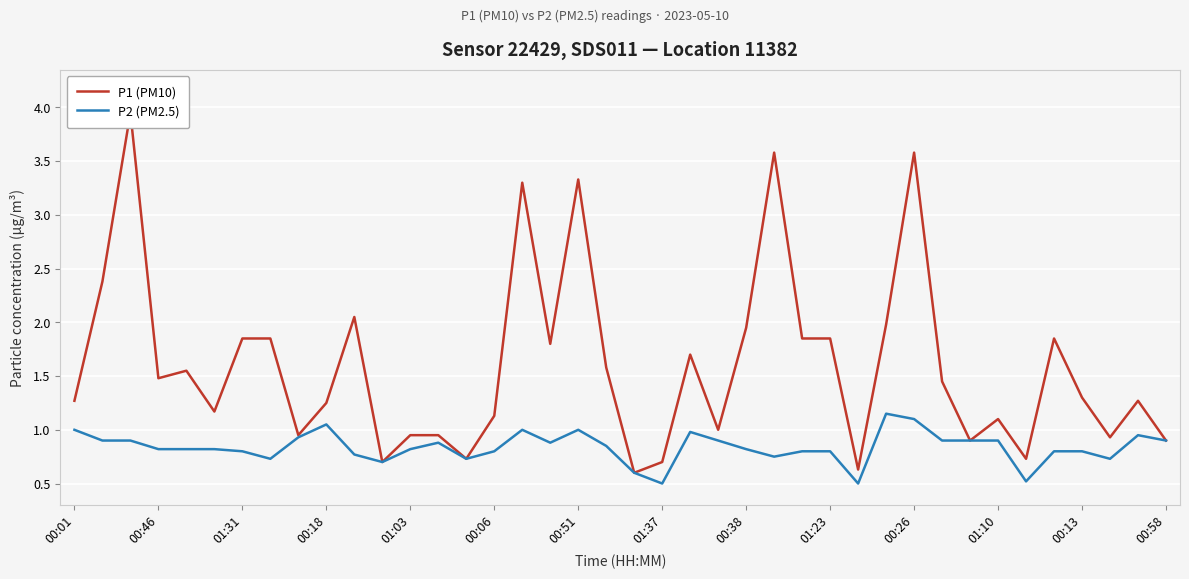

Rank the series by their maximum value, from highest to lowest.

P1 (PM10), P2 (PM2.5)